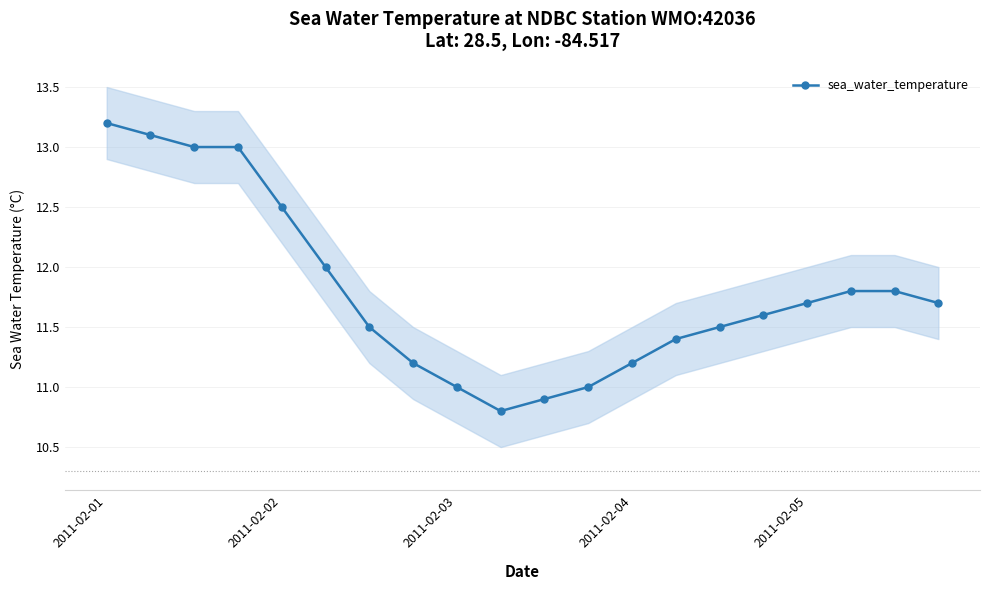

The sea_water_temperature series shows 16.5 at 2011-02-05. True or false?

False